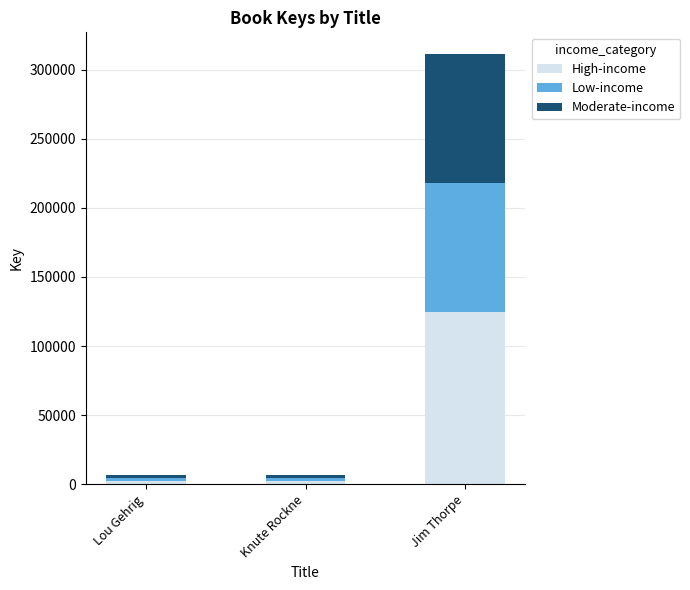

What is the total value across all series at Jim Thorpe?

311313.0